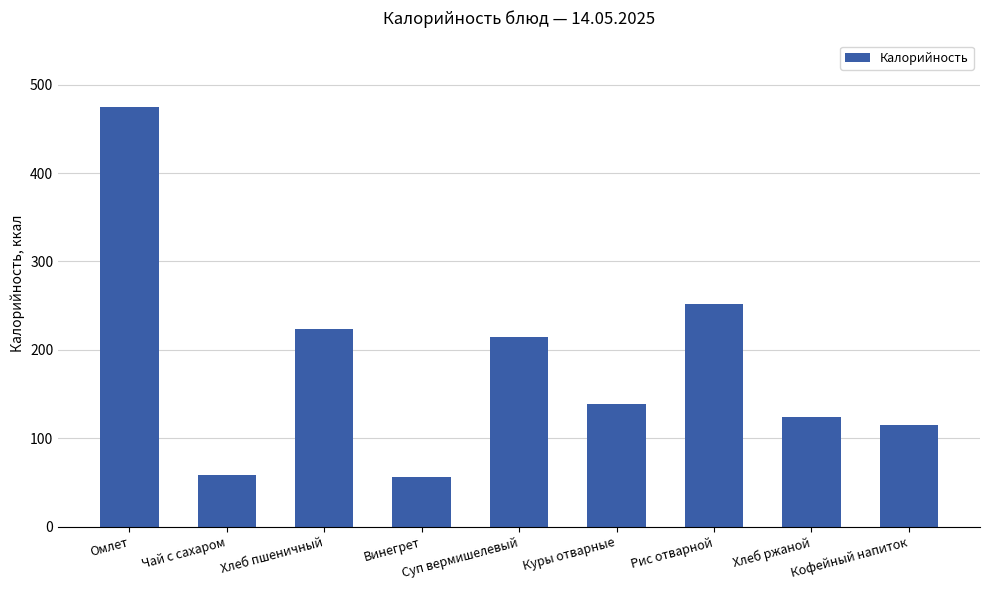

What is the value of the 7th bar from the left?

252